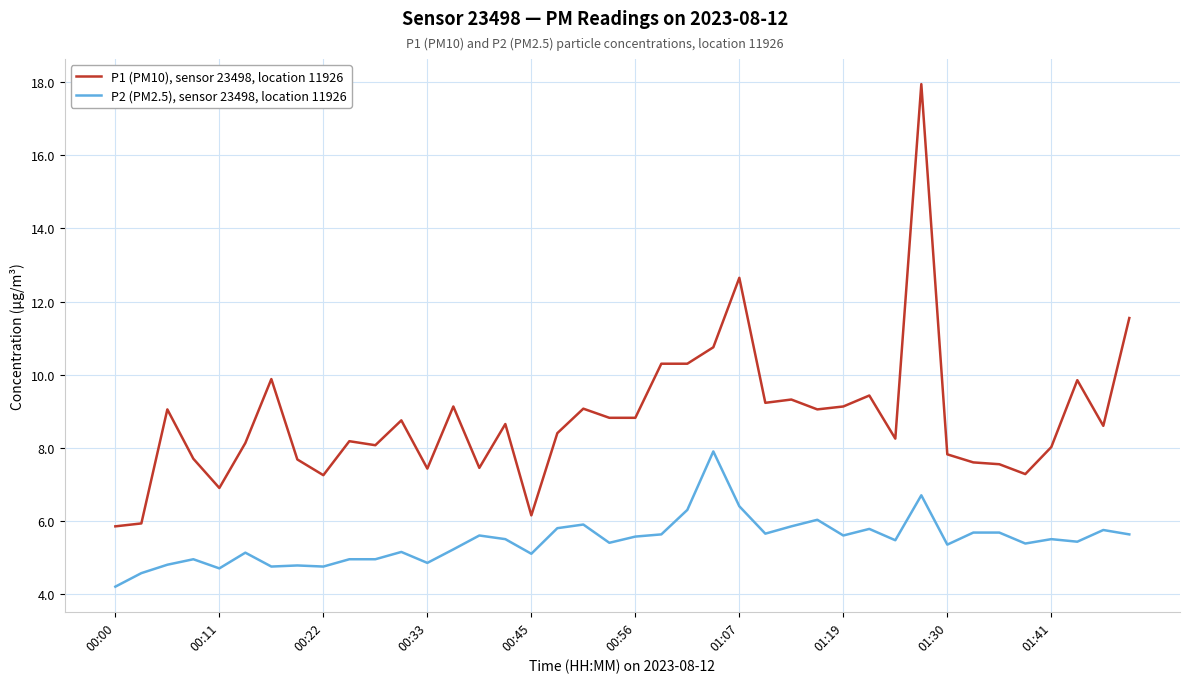

Which series has the widest spread of values?

P1 (PM10), sensor 23498, location 11926